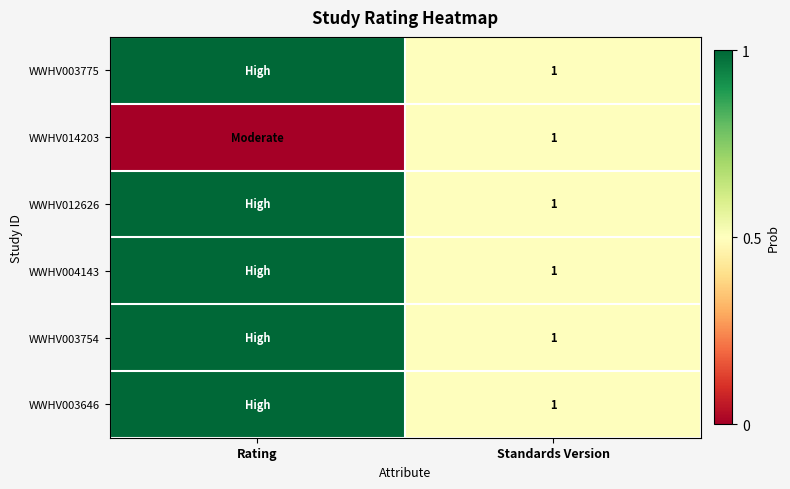

True or false: WWHV004143 has a value of 1 at Standards Version.

True